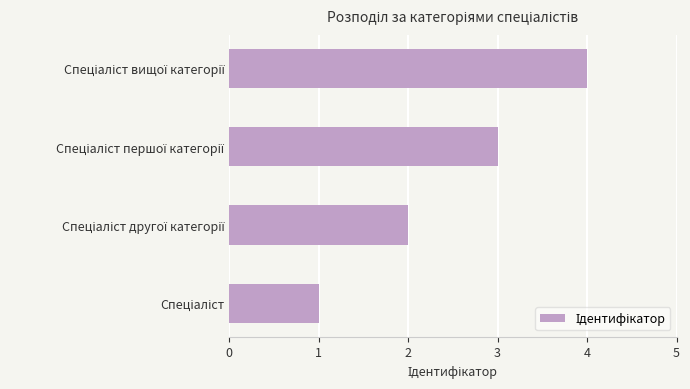

What is the maximum value shown in the chart?

4